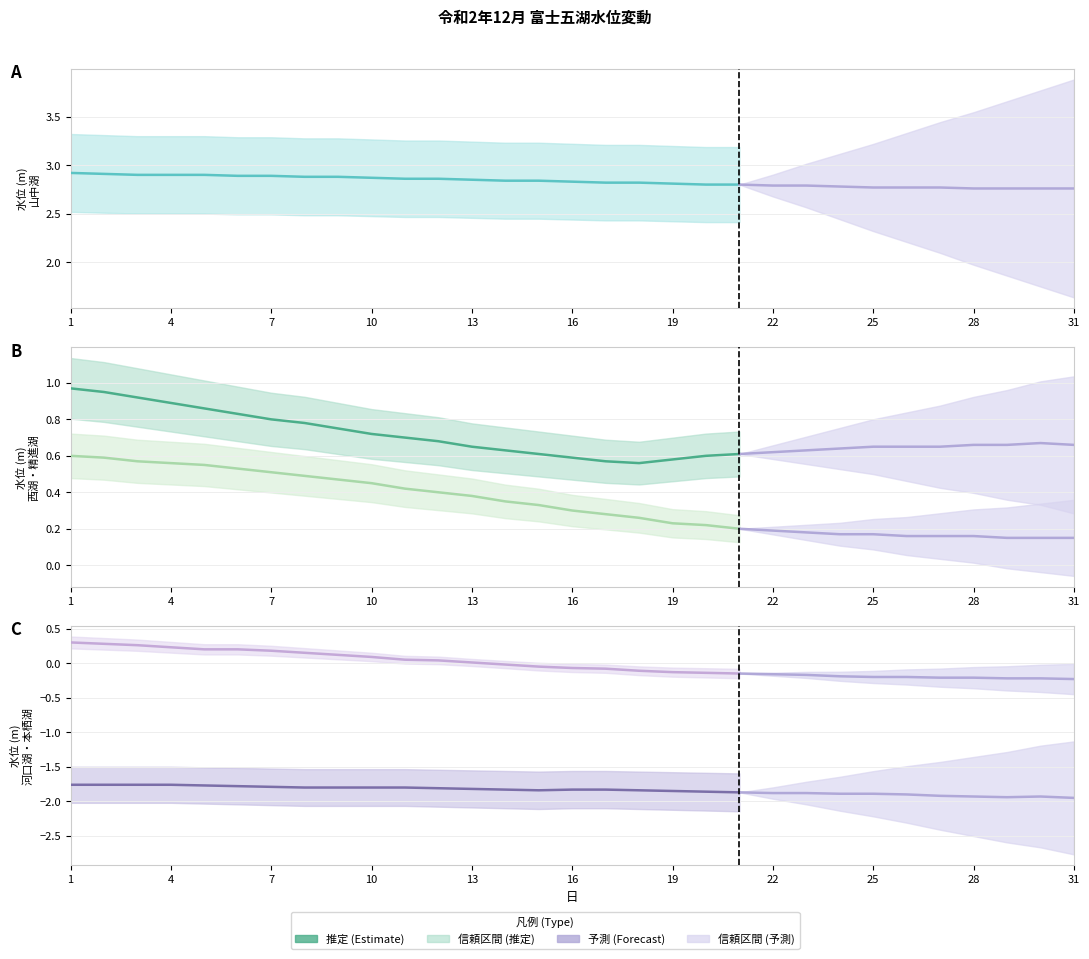

Rank the series at 31 from lowest to highest value.

河口湖, 本栖湖, 精進湖, 西湖, 山中湖